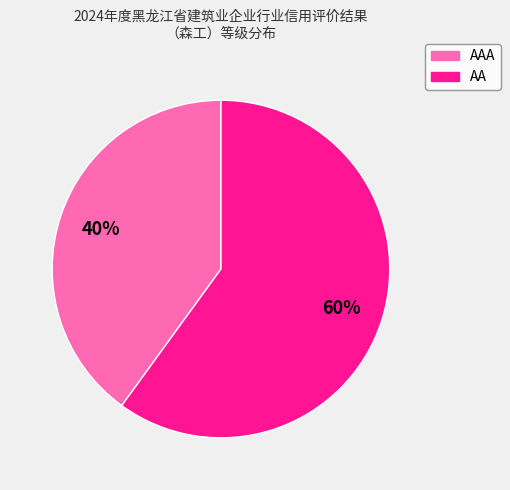

Combined, do AAA and AA account for over 50%?

Yes